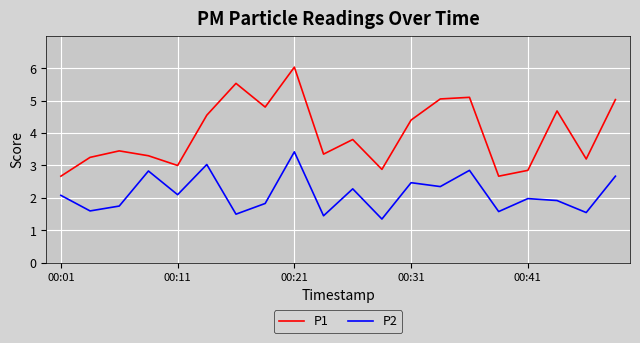

True or false: P1 has more than 1 points higher than both neighbors.

True